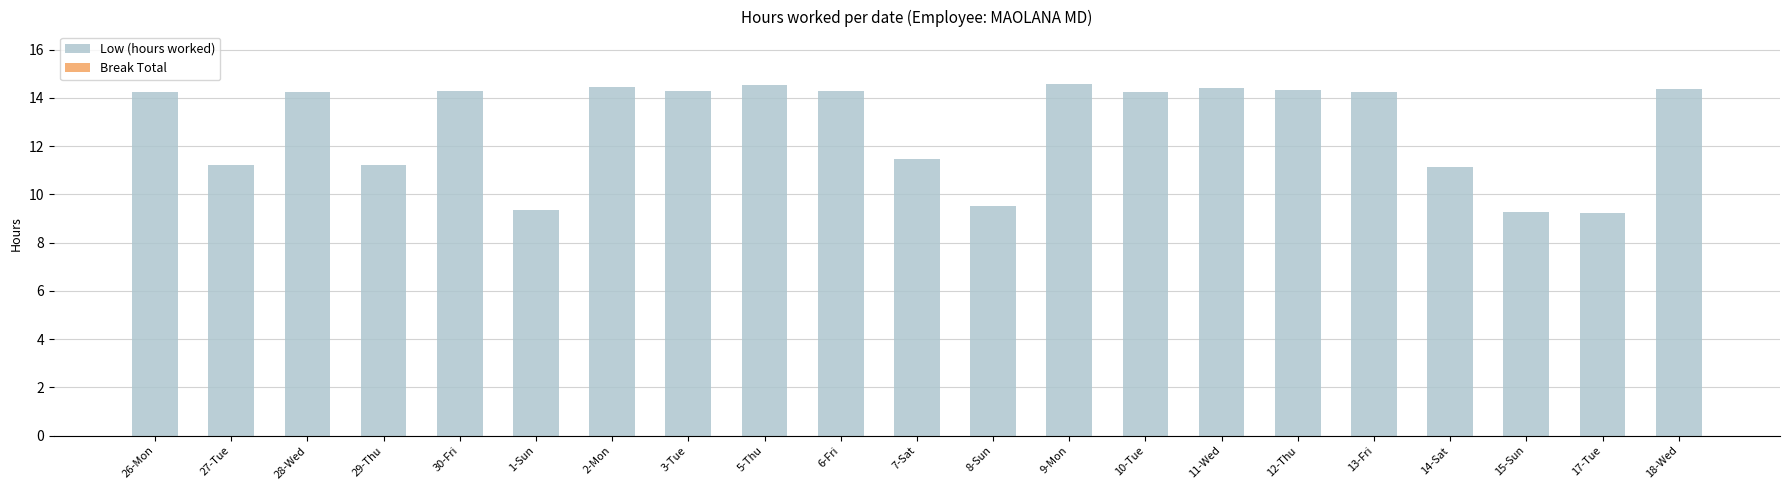

Which has a higher value, 13-Fri or 7-Sat?

13-Fri